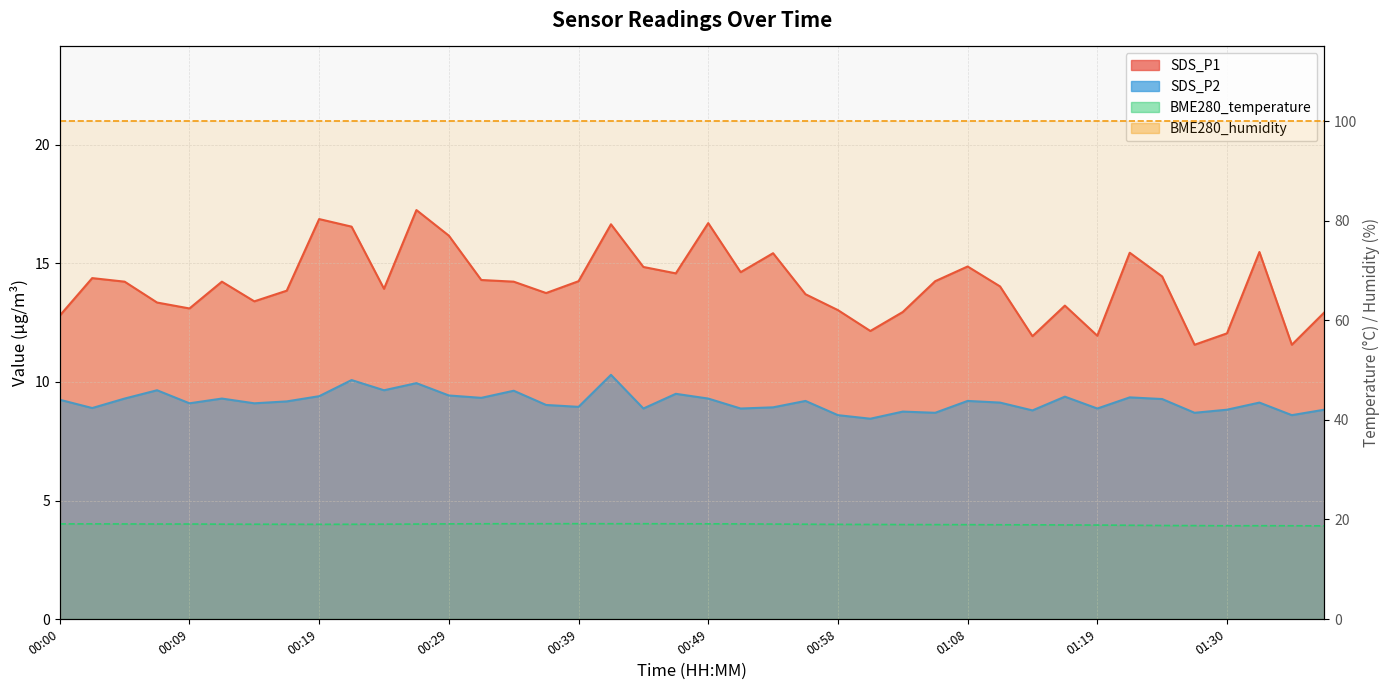

Which series has the largest total across all categories?

BME280_temperature